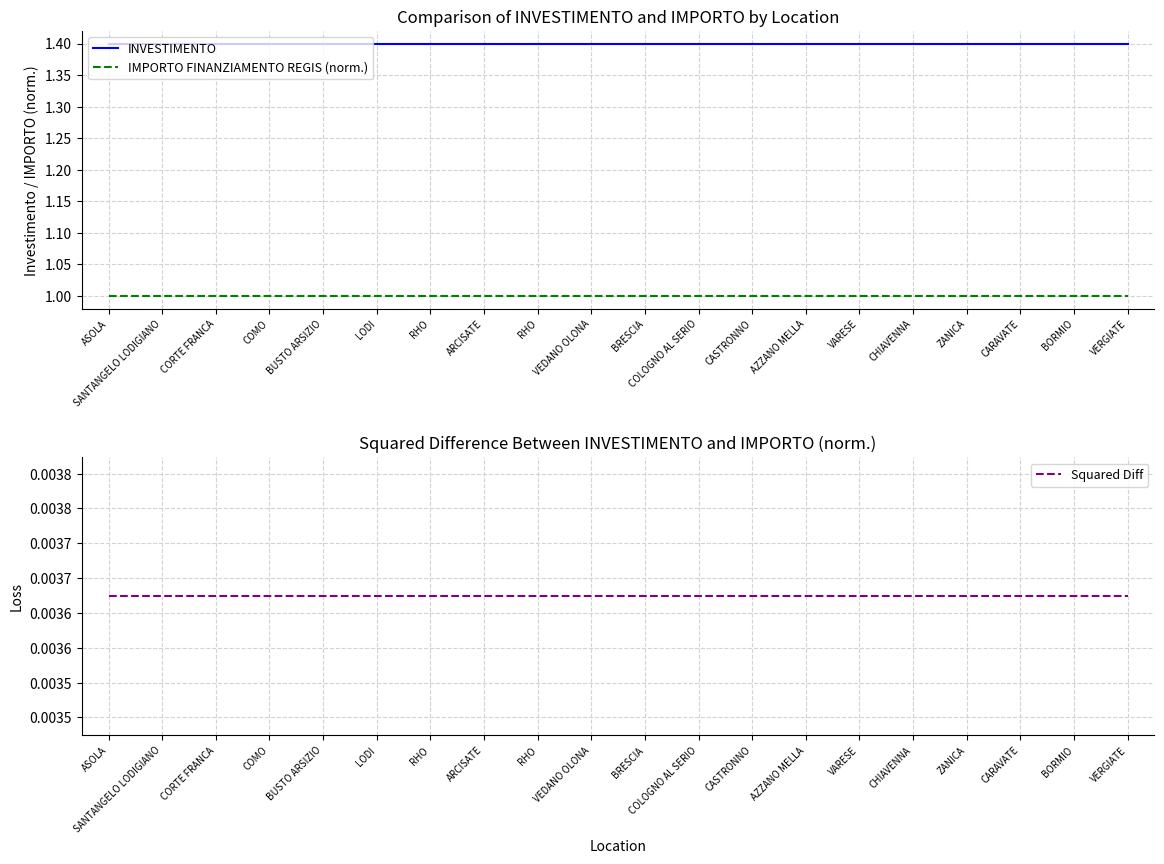

Read the INVESTIMENTO value at AZZANO MELLA.

1.4